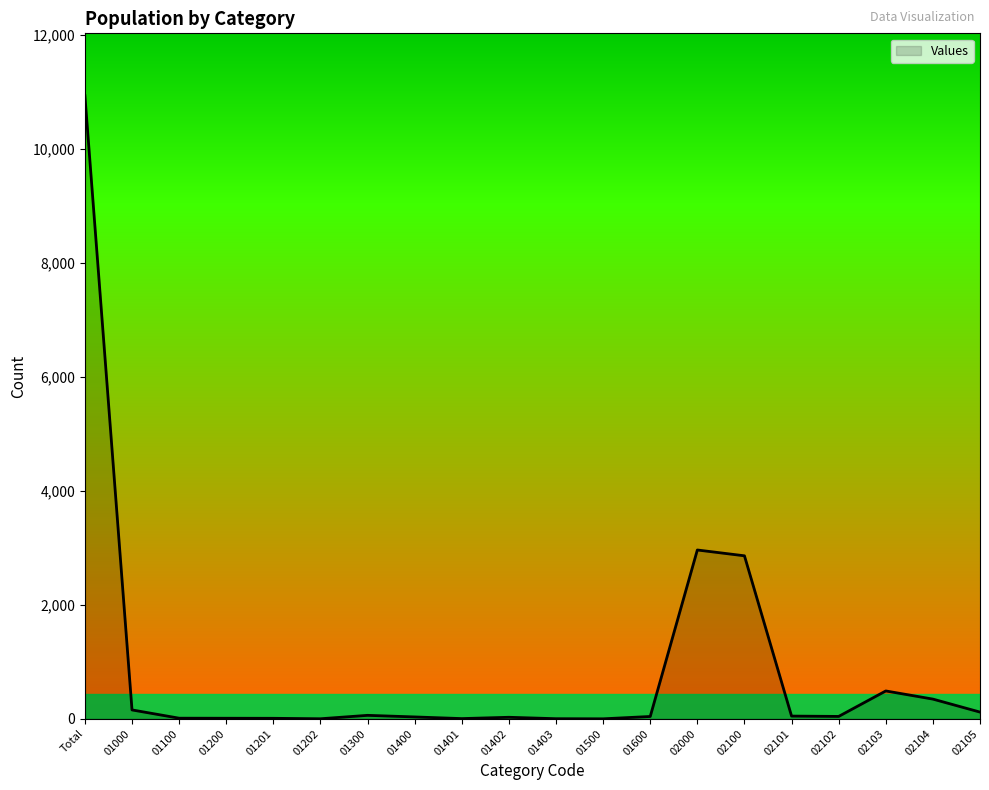

What is the difference between the maximum and minimum values?

10933